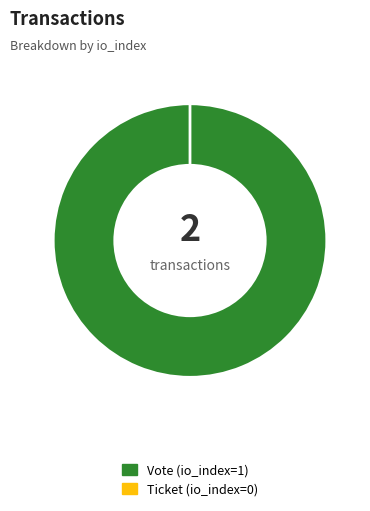

The Ticket (io_index=0) slice represents 0% of the pie. True or false?

True